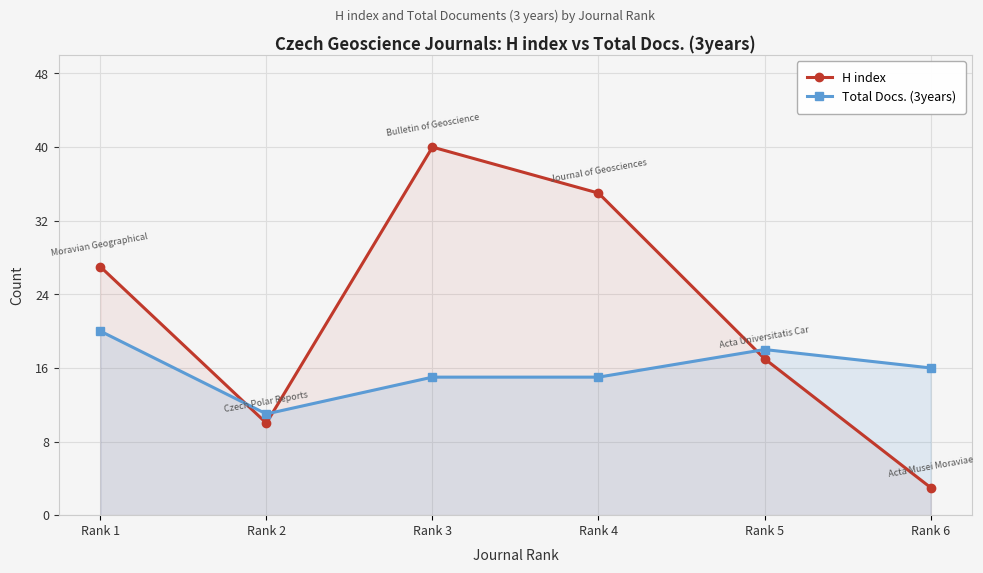

What is the sum of all Total Docs. (3years) values?

95